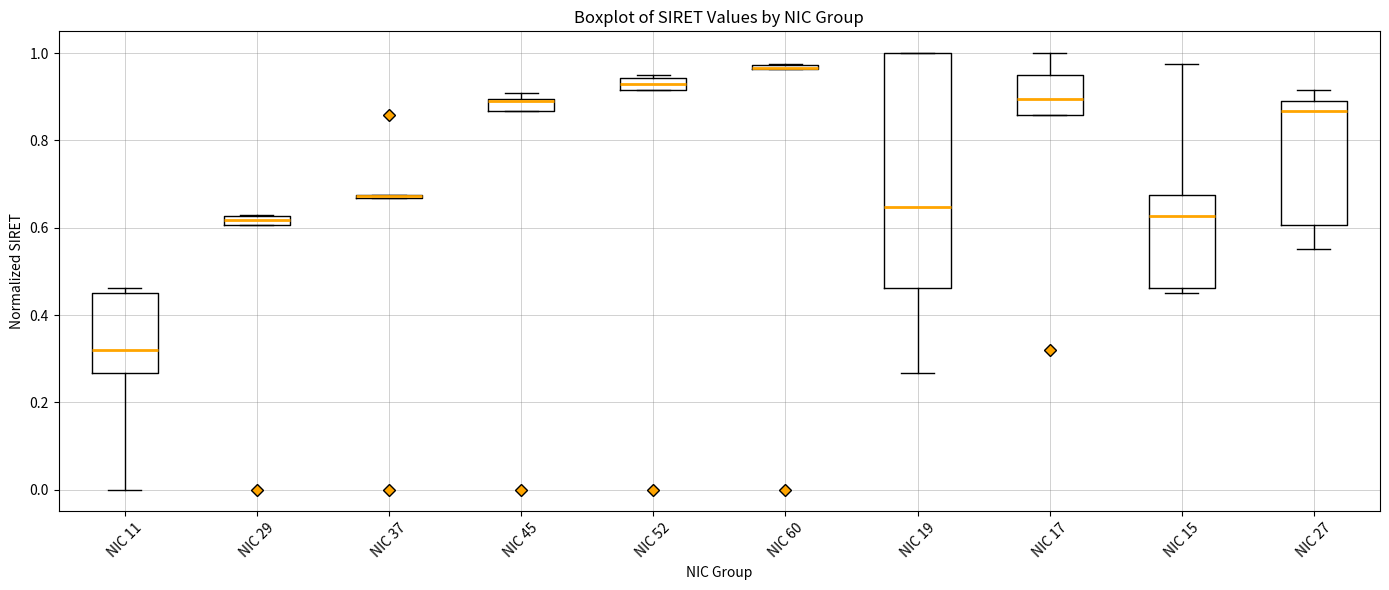

Where does the median line of the box for NIC 11 sit on the y-axis? The values are not printed on the chart, so give them approximately, as read against the axis.

0.32